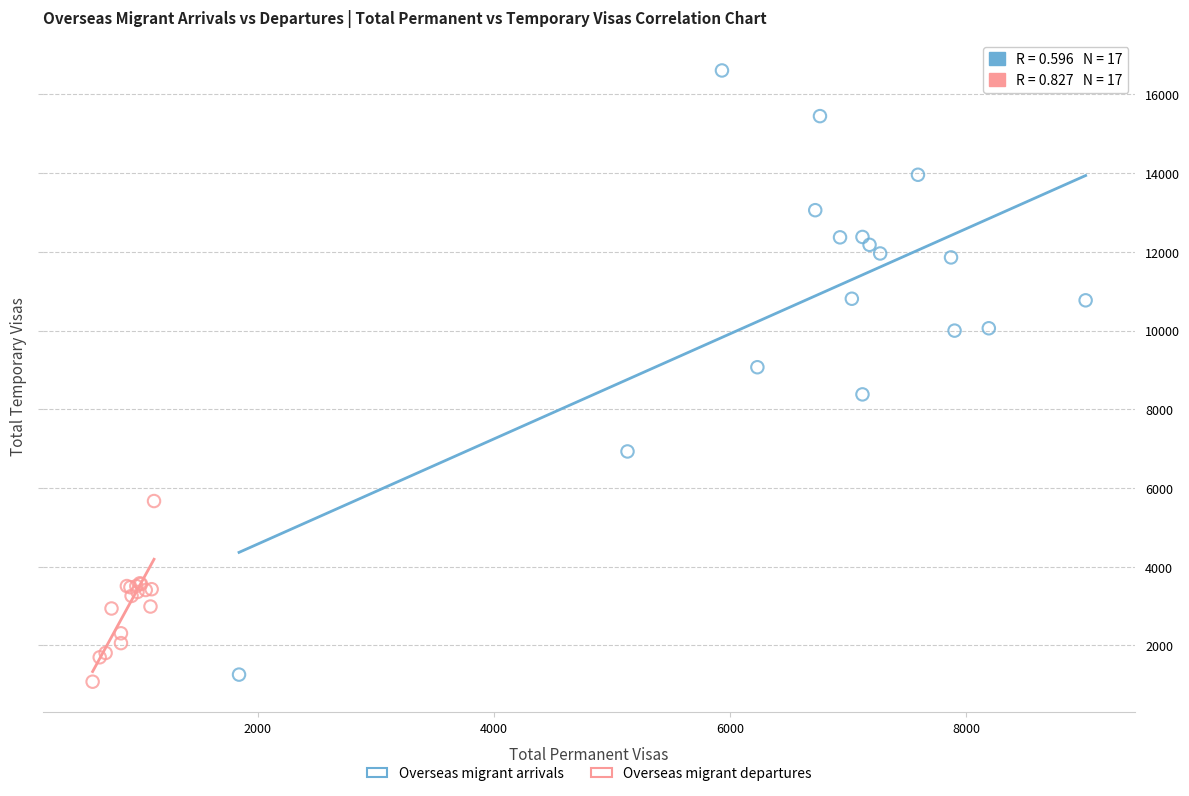

Which series contains the highest Y value?

Overseas migrant arrivals